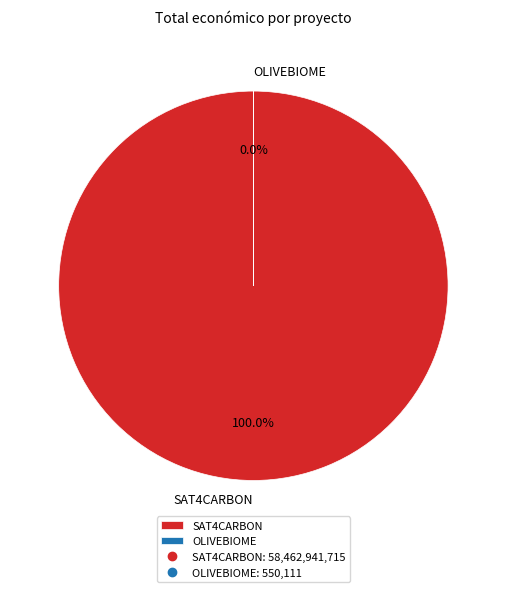

What is the smallest slice in the pie chart?

OLIVEBIOME